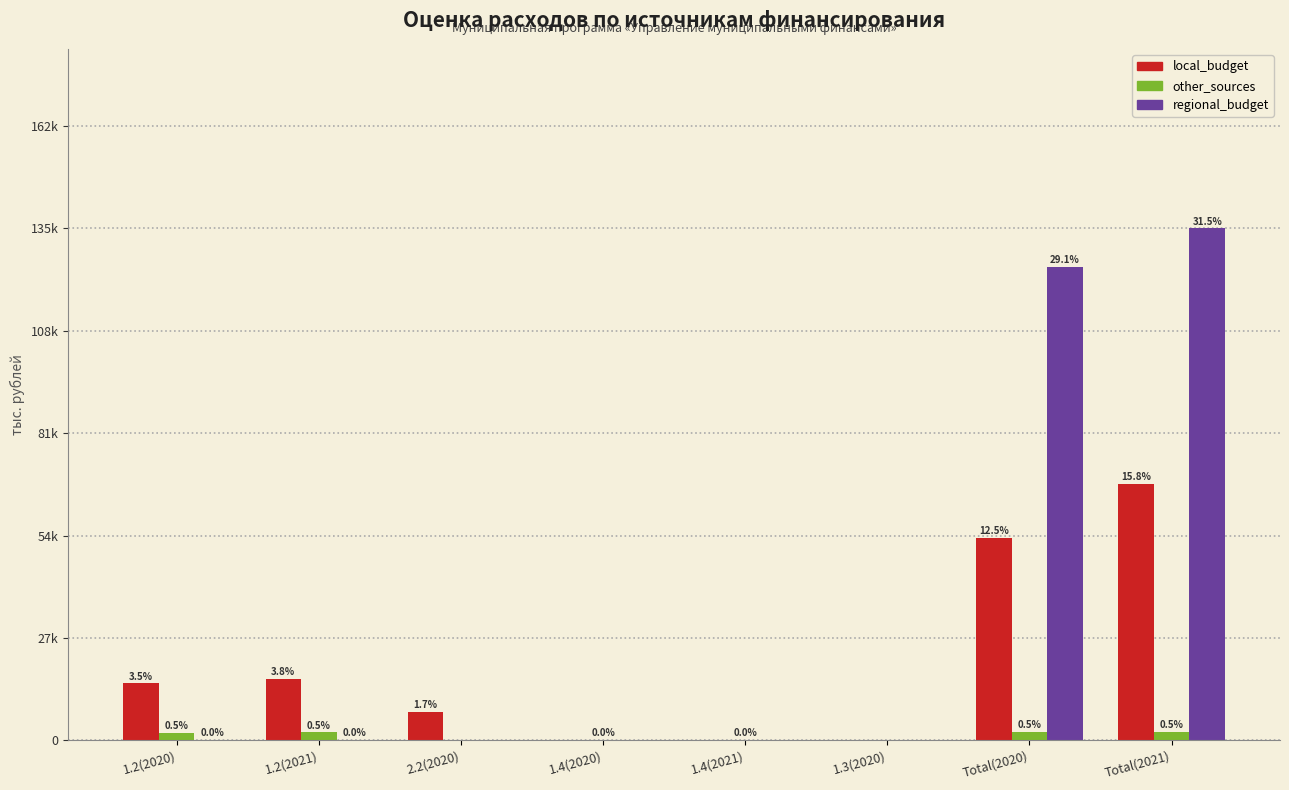

What are all the series names shown in the legend?

local_budget, other_sources, regional_budget